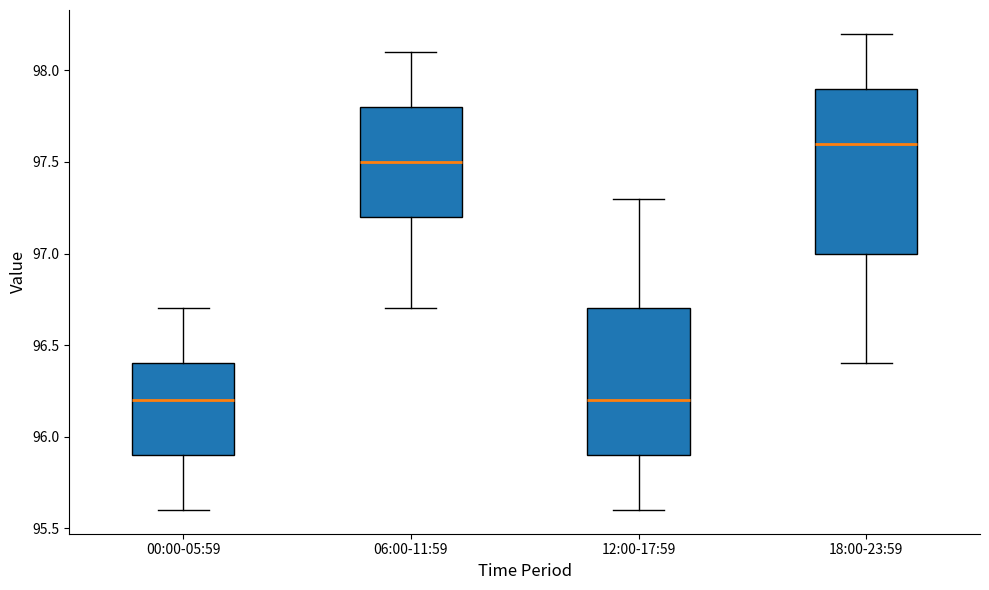

Reading left to right, transcribe this box plot: for each box, give where its median line is, the range the box spans, and where its two whiskers end, as read against the y-axis. The values are not printed on the chart, so give them approximately, as read against the axis.

00:00-05:59: median 96.2, box 95.9 to 96.4, whiskers 95.6 to 96.7
06:00-11:59: median 97.5, box 97.2 to 97.8, whiskers 96.7 to 98.1
12:00-17:59: median 96.2, box 95.9 to 96.7, whiskers 95.6 to 97.3
18:00-23:59: median 97.6, box 97.0 to 97.9, whiskers 96.4 to 98.2